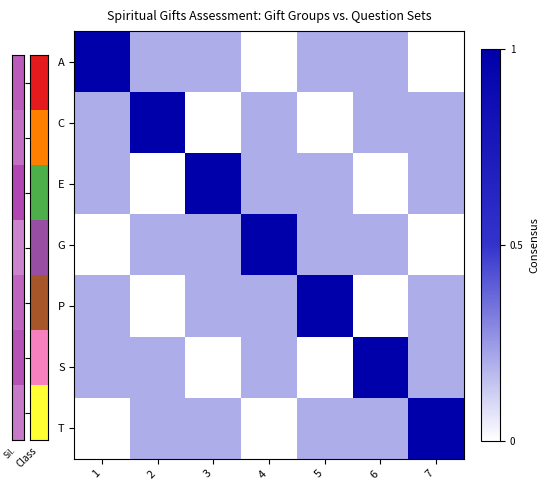

Reading left to right, what are all the values shown in this chart?

A: 1=1.0	2=0.2	3=0.2	4=0.0	5=0.2	6=0.2	7=0.0
C: 1=0.2	2=1.0	3=0.0	4=0.2	5=0.0	6=0.2	7=0.2
E: 1=0.2	2=0.0	3=1.0	4=0.2	5=0.2	6=0.0	7=0.2
G: 1=0.0	2=0.2	3=0.2	4=1.0	5=0.2	6=0.2	7=0.0
P: 1=0.2	2=0.0	3=0.2	4=0.2	5=1.0	6=0.0	7=0.2
S: 1=0.2	2=0.2	3=0.0	4=0.2	5=0.0	6=1.0	7=0.2
T: 1=0.0	2=0.2	3=0.2	4=0.0	5=0.2	6=0.2	7=1.0